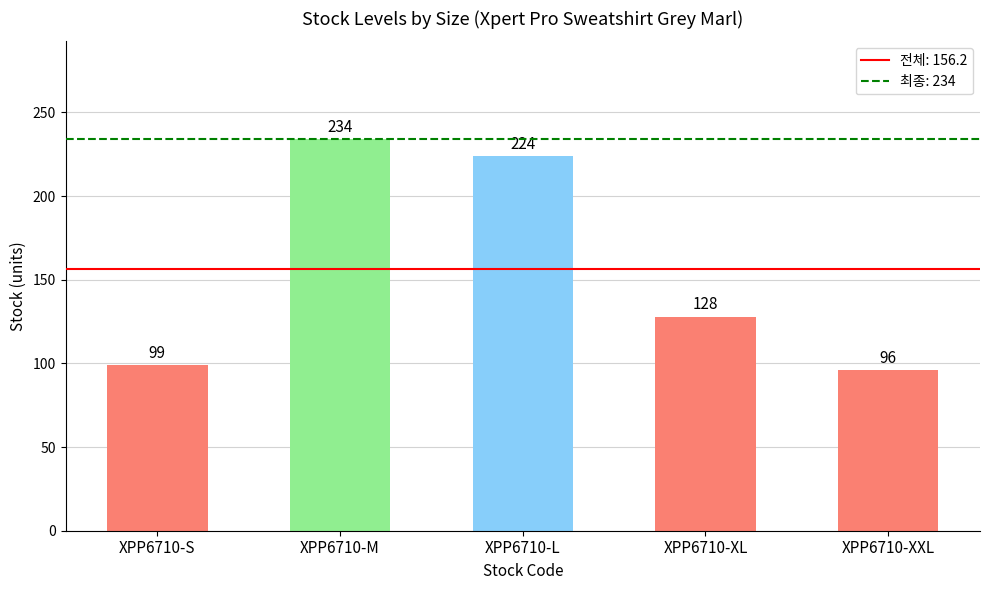

Reading left to right, extract all data points from this chart.

XPP6710-S=99	XPP6710-M=234	XPP6710-L=224	XPP6710-XL=128	XPP6710-XXL=96